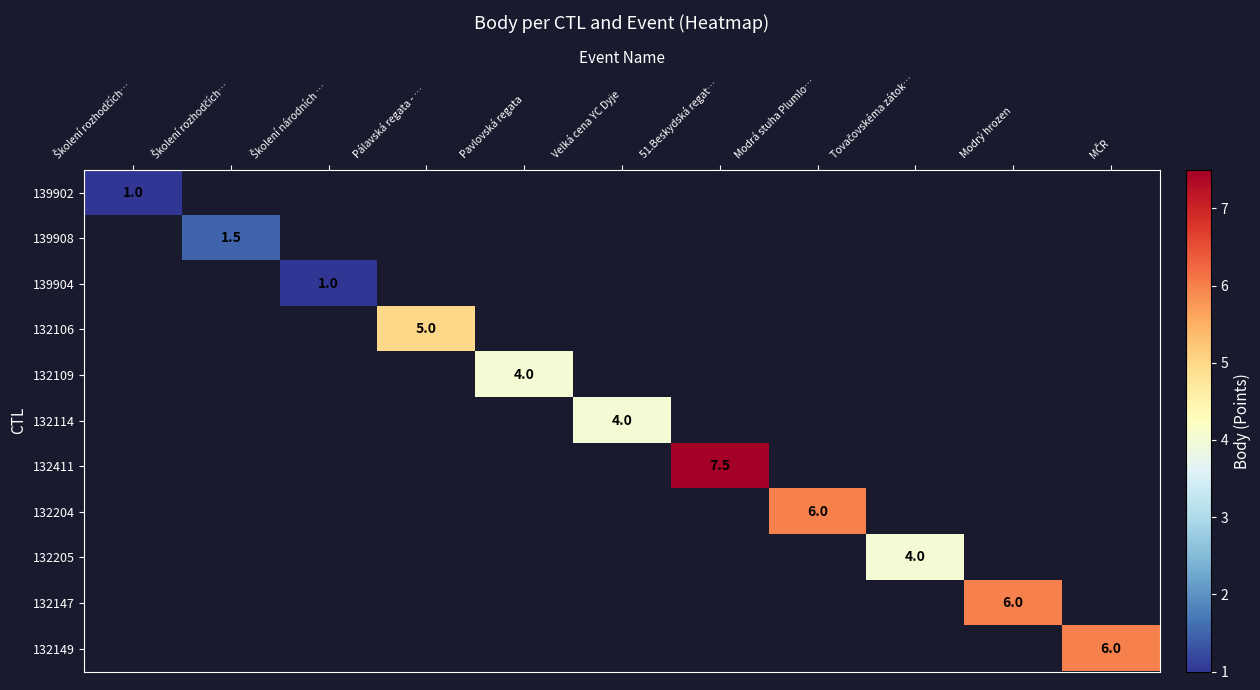

What is the maximum value shown in the chart?

7.5